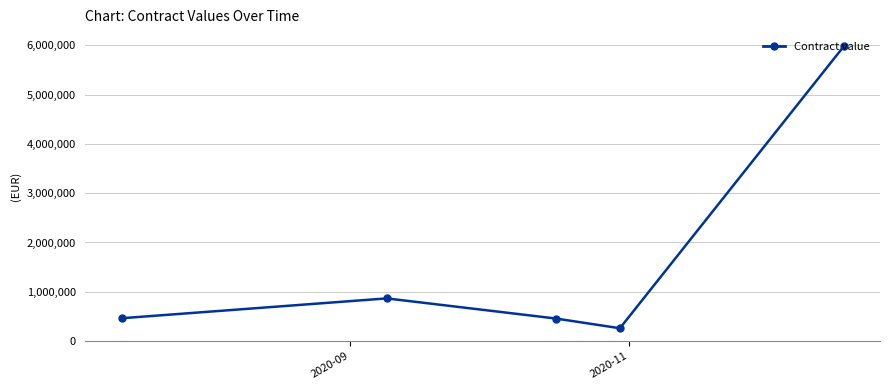

What is the value of the 4th point from the left?

261133